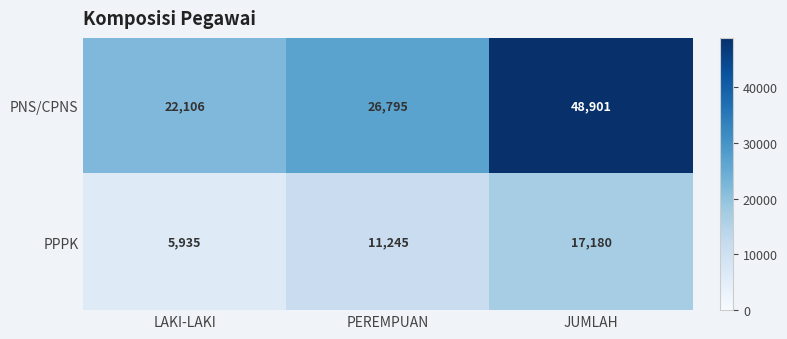

At which category is the sum across all series the highest?

JUMLAH